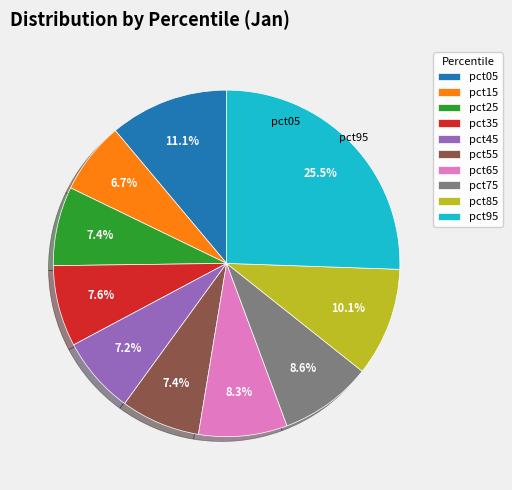

Is there any slice that represents more than half of the pie?

No